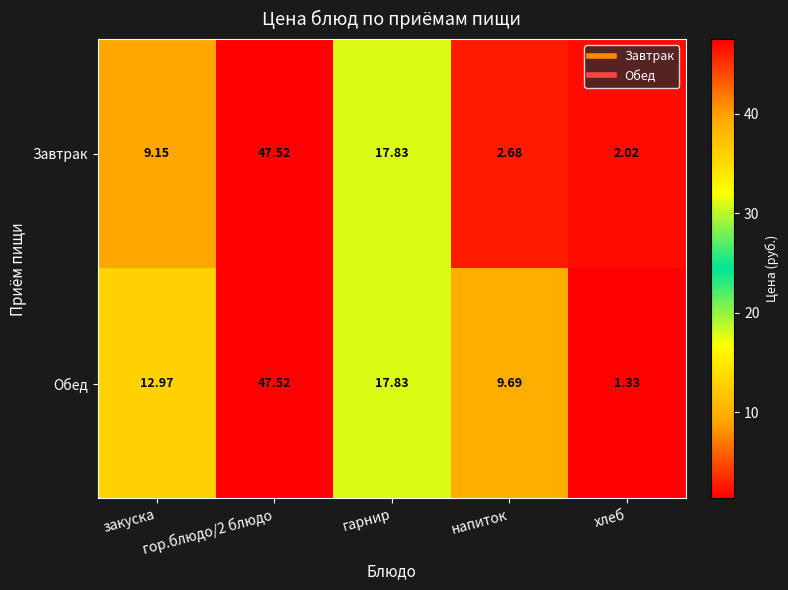

Between гарнир and хлеб, which series saw the biggest shift?

Обед